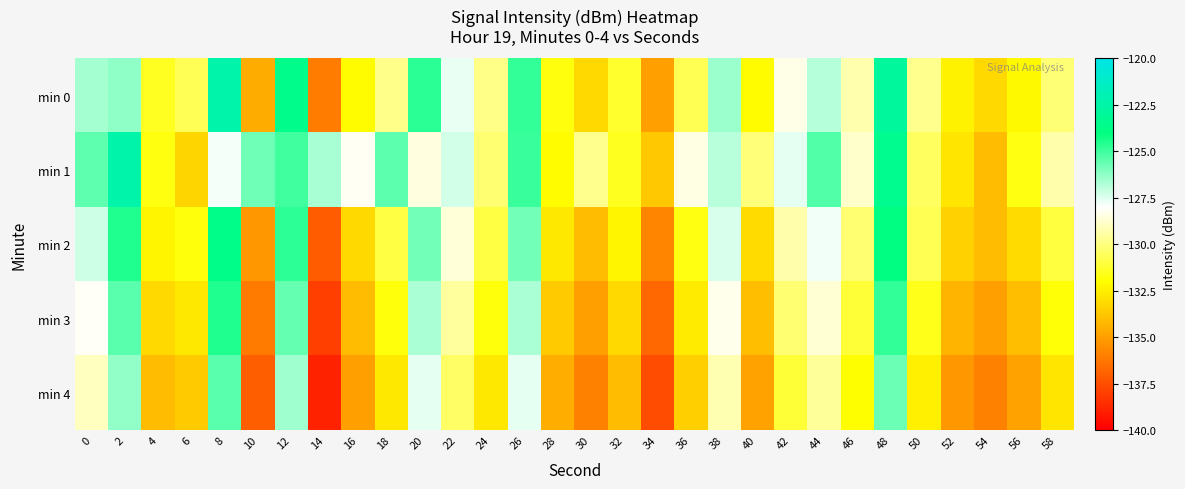

Which series has the largest total across all categories?

min 1